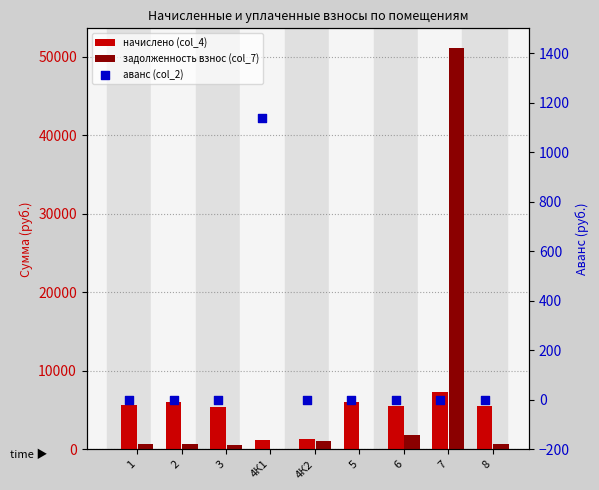

Which series reaches the maximum Y coordinate?

задолженность взнос (col_7)